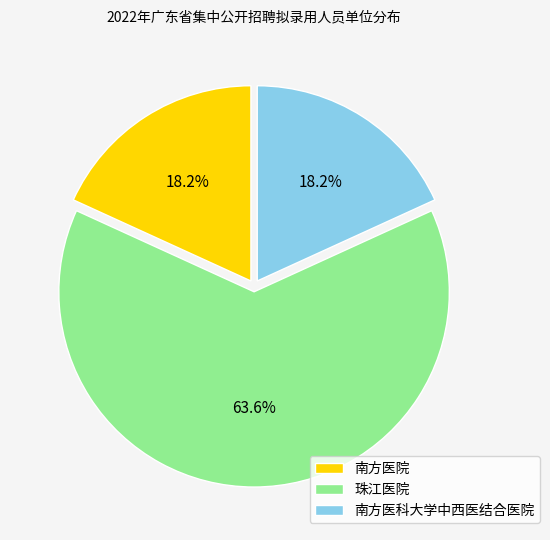

Which slice is the largest?

珠江医院